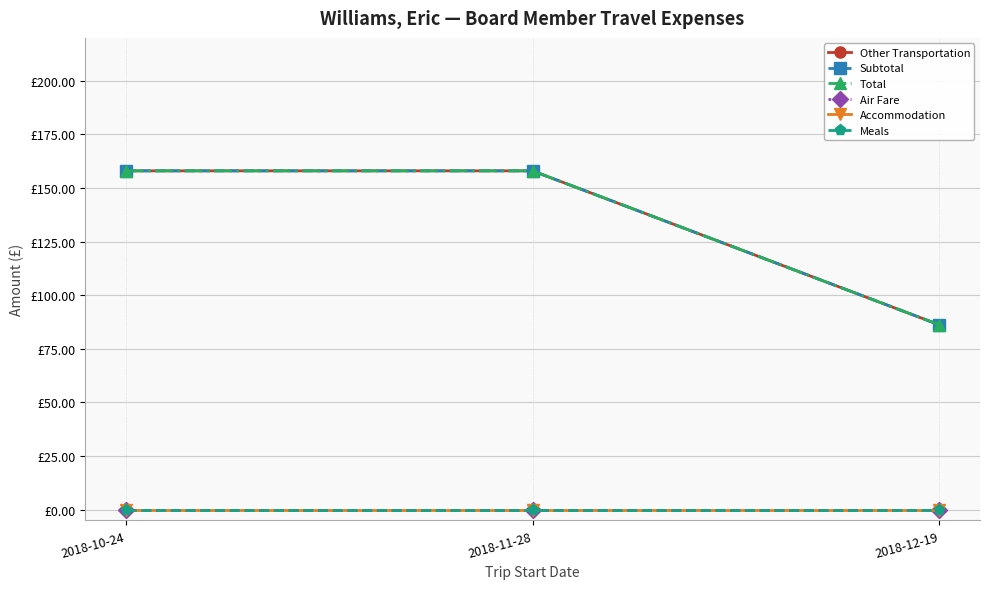

What is the label of the 2nd point from the left?

2018-11-28